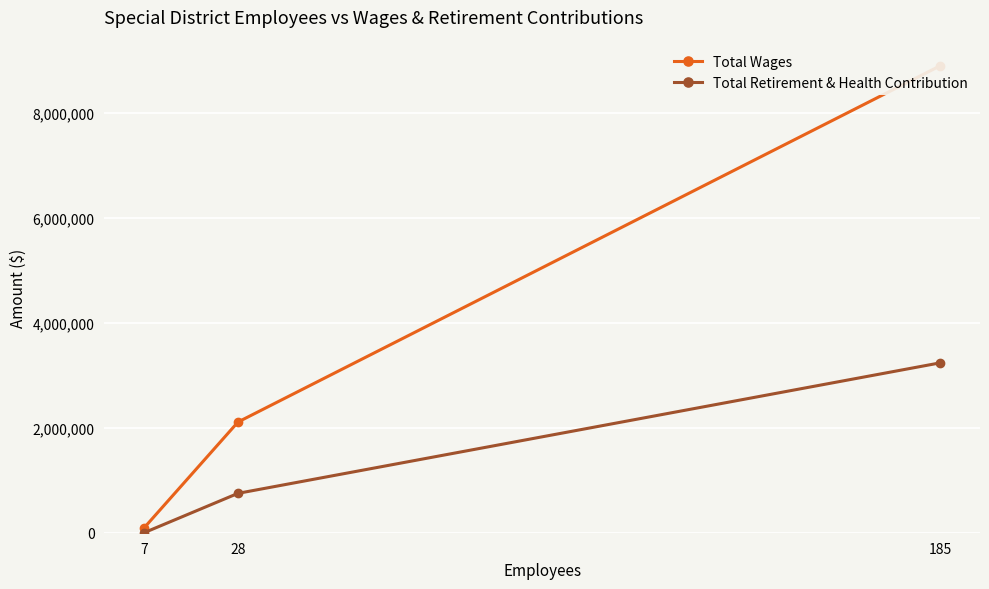

Rank the series by their maximum value, from highest to lowest.

Total Wages, Total Retirement & Health Contribution